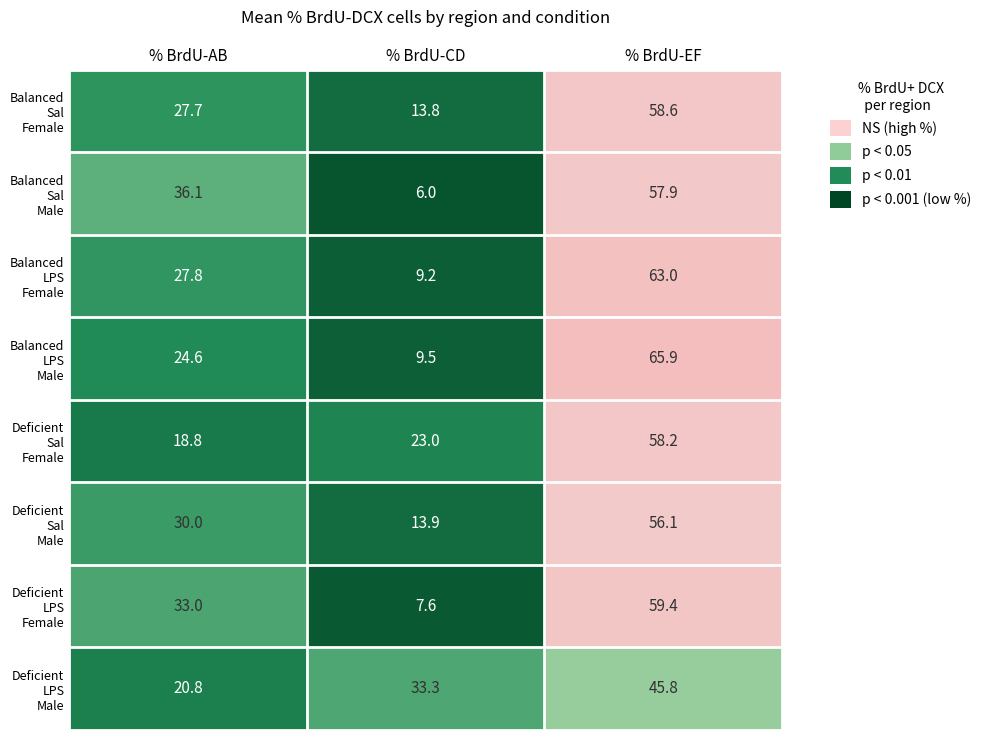

What is the total value across all series at % BrdU-EF?

464.9